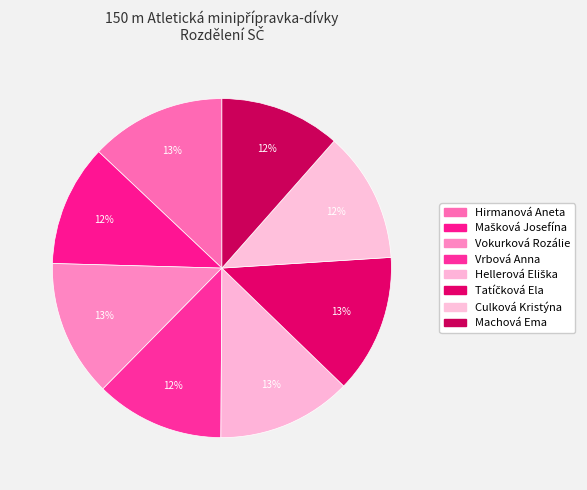

Rank the categories by value from lowest to highest.

Machová Ema, Mašková Josefína, Vrbová Anna, Culková Kristýna, Hellerová Eliška, Hirmanová Aneta, Vokurková Rozálie, Tatíčková Ela